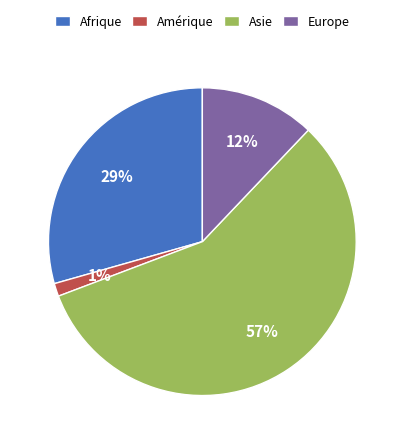

What percentage is the Europe slice, to the nearest percent?

12%